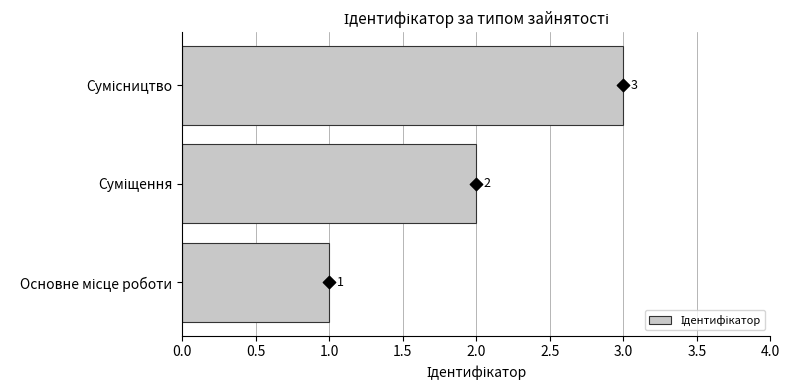

What is the change in value from Основне місце роботи to Суміщення?

+1